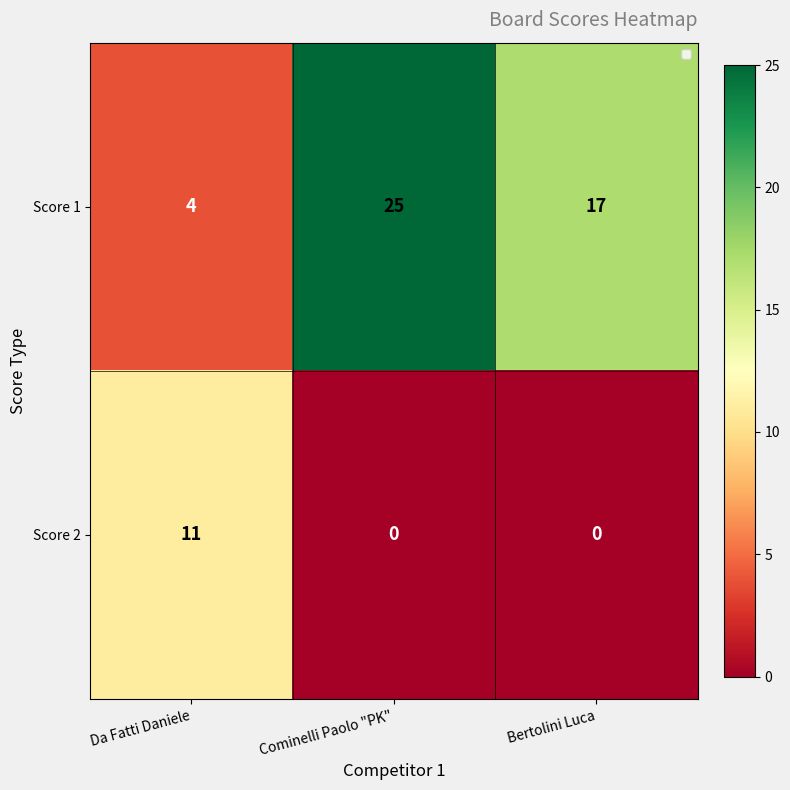

What is the sum of the Score 2 values at Da Fatti Daniele and Cominelli Paolo "PK"?

11